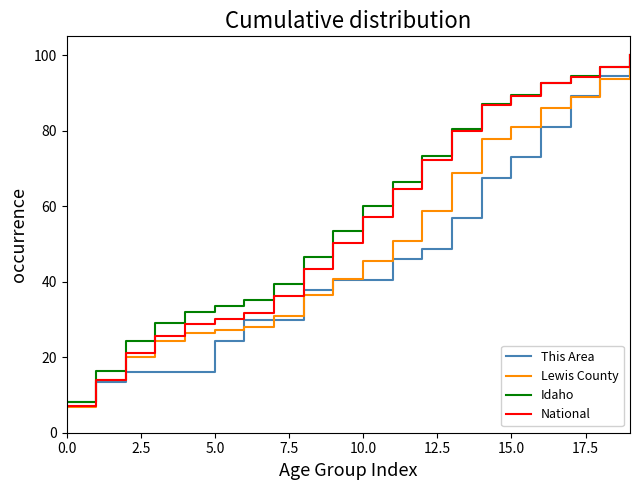

What is the maximum value for This Area?

100.0